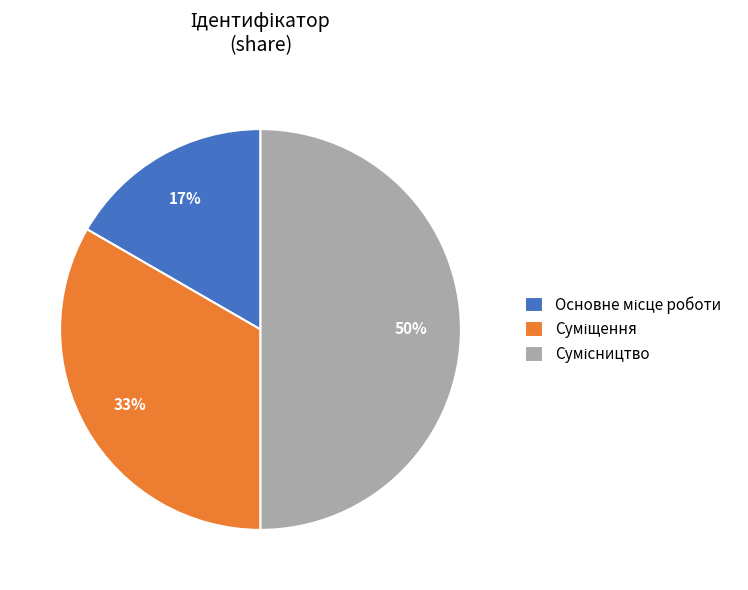

To the nearest percent, what is the average slice percentage?

33%